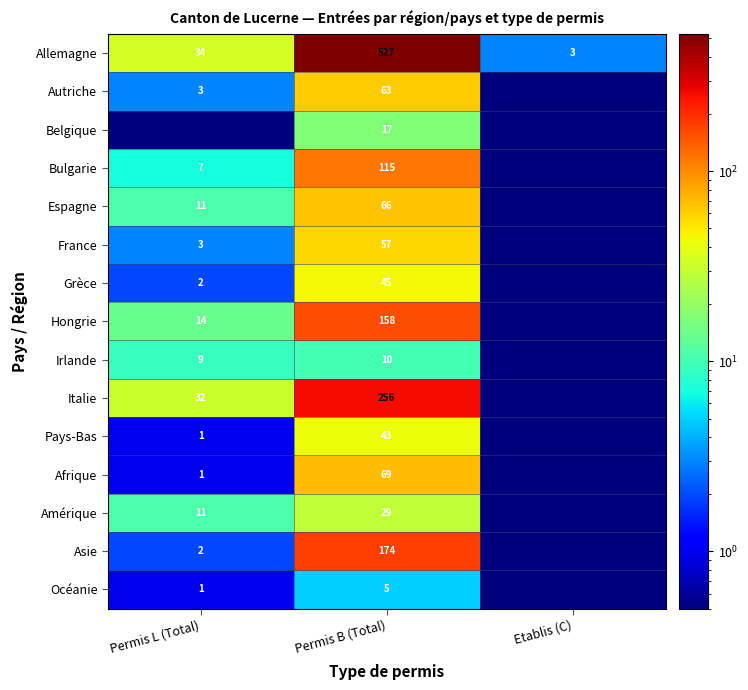

At Permis B (Total), list the series in order from largest to smallest.

Allemagne, Italie, Asie, Hongrie, Bulgarie, Afrique, Espagne, Autriche, France, Grèce, Pays-Bas, Amérique, Belgique, Irlande, Océanie